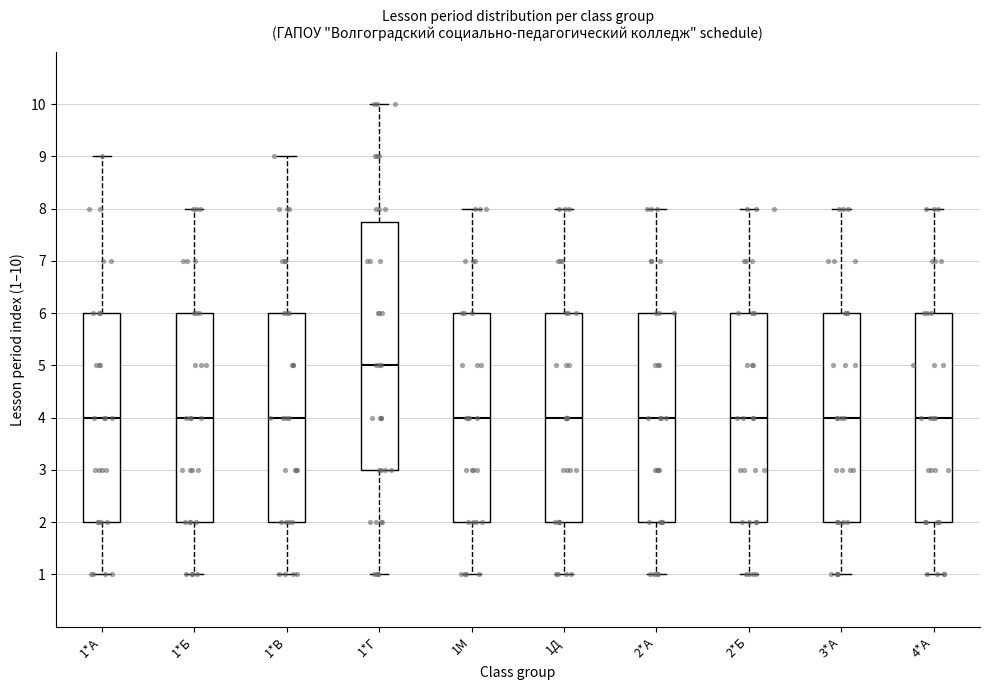

Comparing the boxes themselves (not the whiskers), which one is the tallest?

1*Г